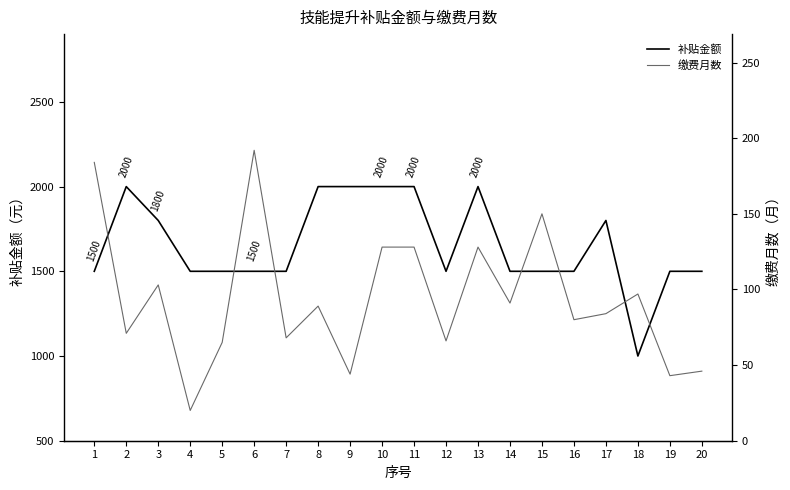

Reading left to right, list all the values displayed in this chart.

补贴金额: 1500	2000	1800	1500	1500	1500	1500	2000	2000	2000	2000	1500	2000	1500	1500	1500	1800	1000	1500	1500
缴费月数: 184	71	103	20	65	192	68	89	44	128	128	66	128	91	150	80	84	97	43	46